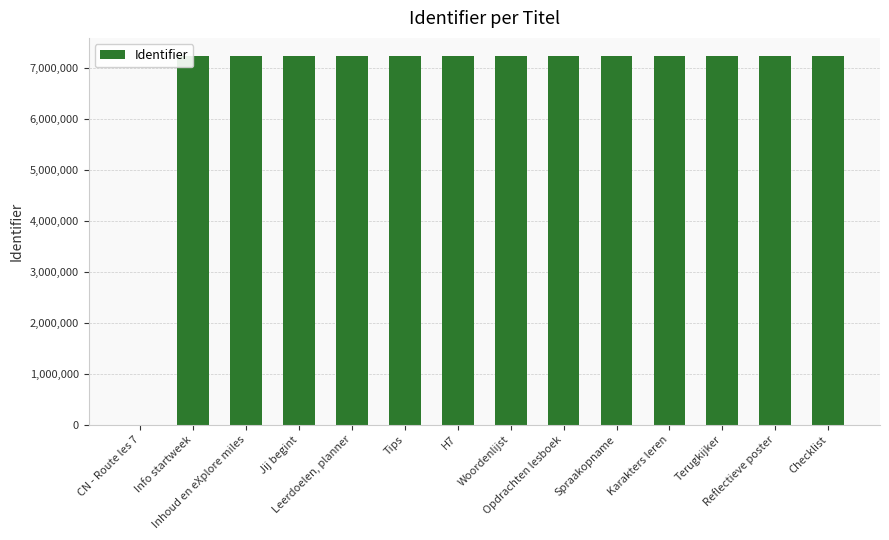

What is the greatest value displayed?

7235458